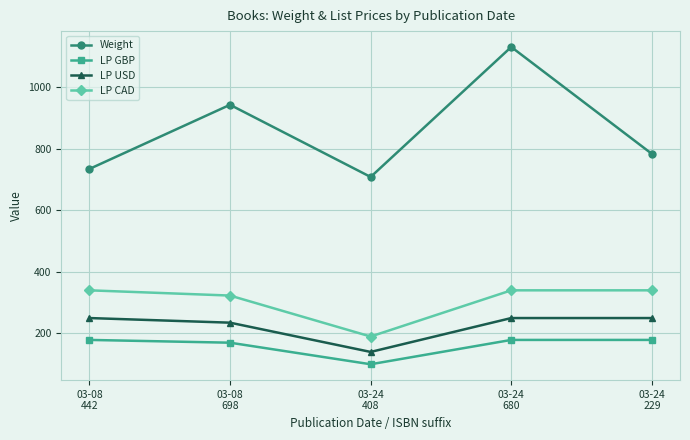

What is the sum of all Weight values?

4297.3